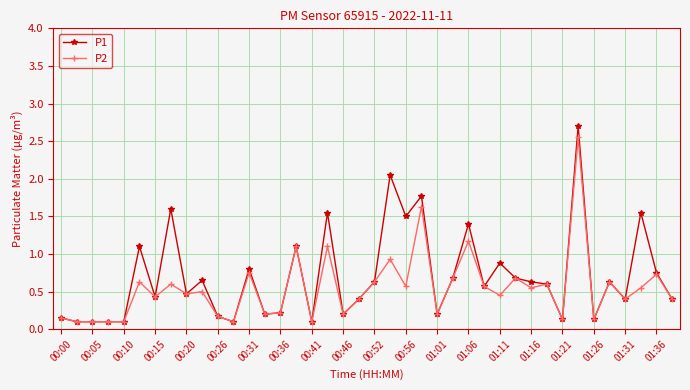

What is the highest value of the P1 series?

2.7